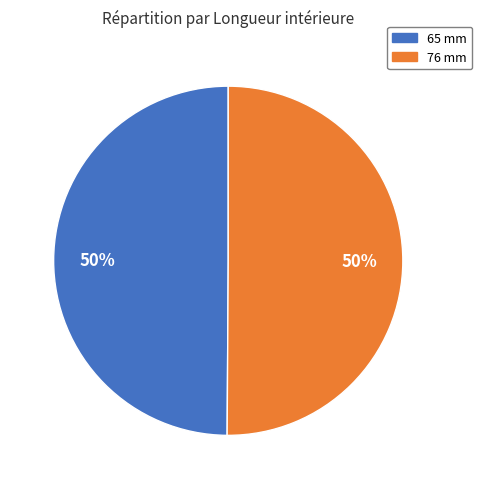

What is the ratio of the value at 65 mm to the value at 76 mm?

1.0